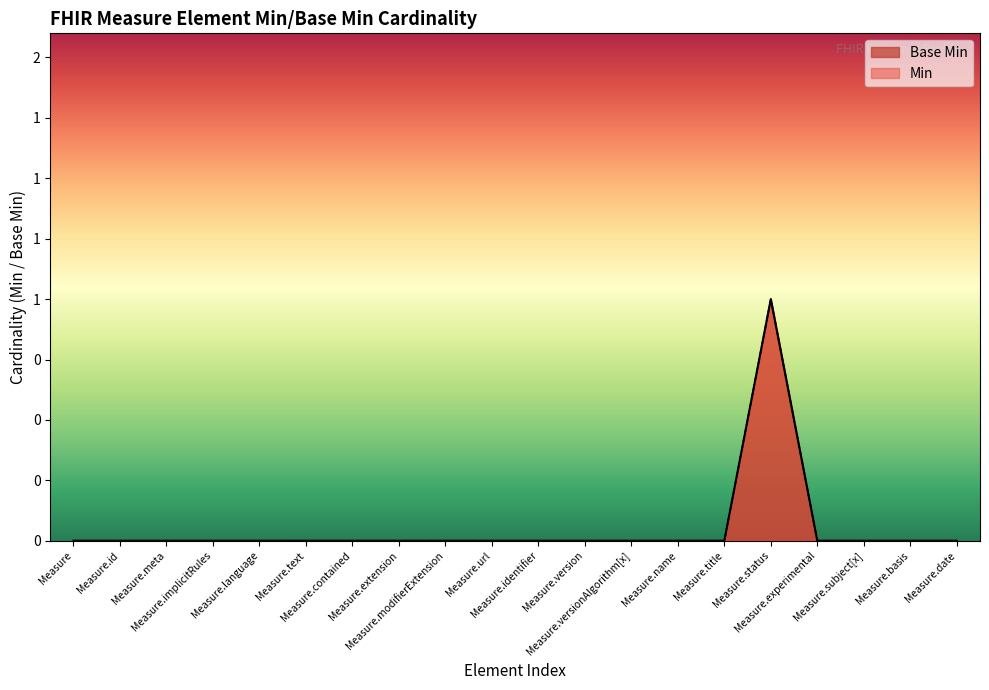

Rank the categories by value from highest to lowest.

Measure.status, Measure, Measure.id, Measure.meta, Measure.implicitRules, Measure.language, Measure.text, Measure.contained, Measure.extension, Measure.modifierExtension, Measure.url, Measure.identifier, Measure.version, Measure.versionAlgorithm[x], Measure.name, Measure.title, Measure.experimental, Measure.subject[x], Measure.basis, Measure.date